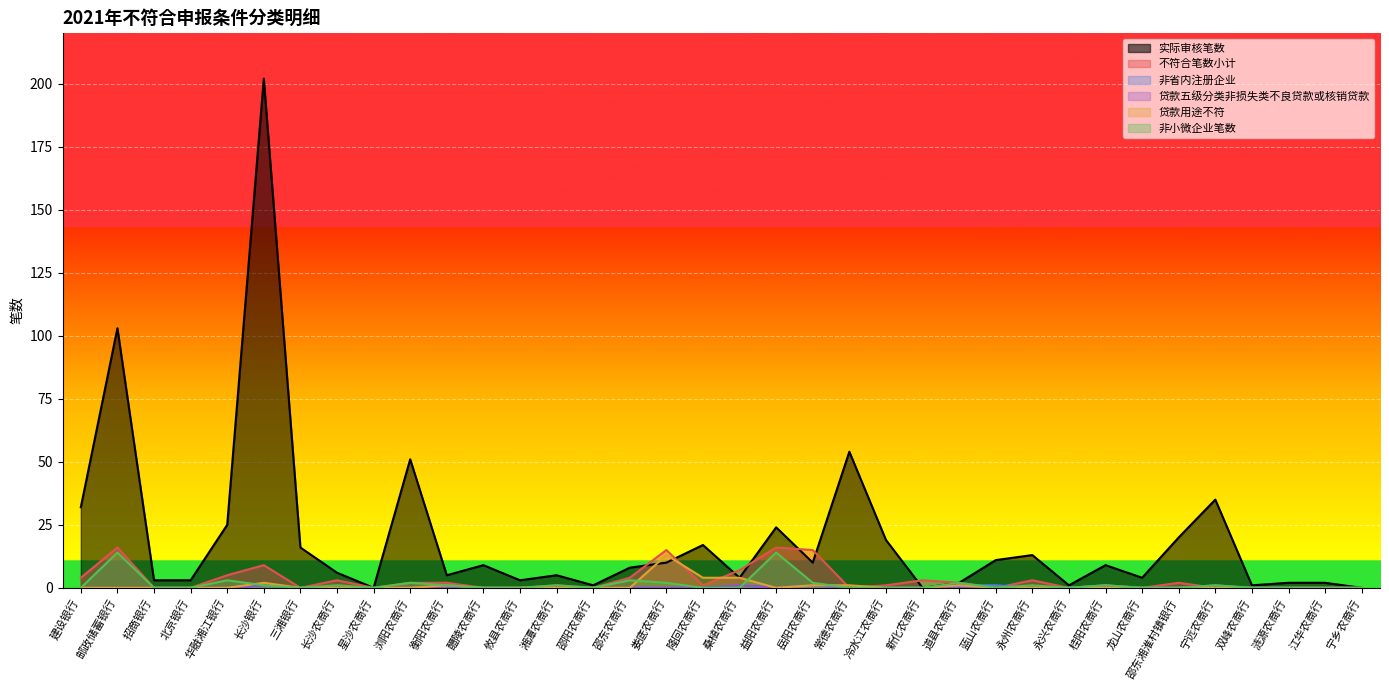

At 长沙银行, list the series in order from smallest to largest.

非省内注册企业, 贷款五级分类非损失类不良贷款或核销贷款, 非小微企业笔数, 贷款用途不符, 不符合笔数小计, 实际审核笔数